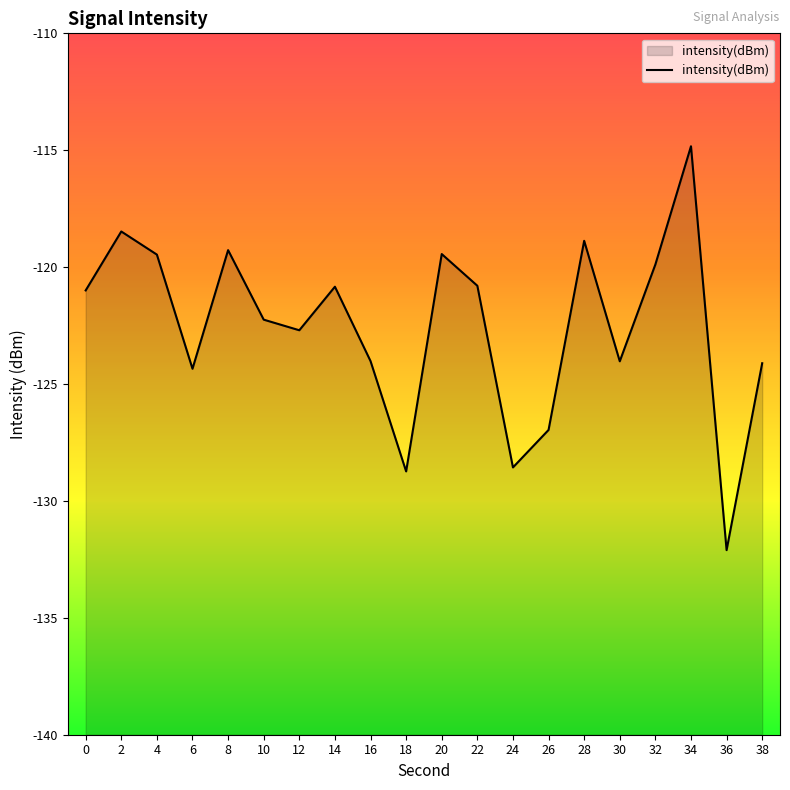

Read the value at 8.

-119.3